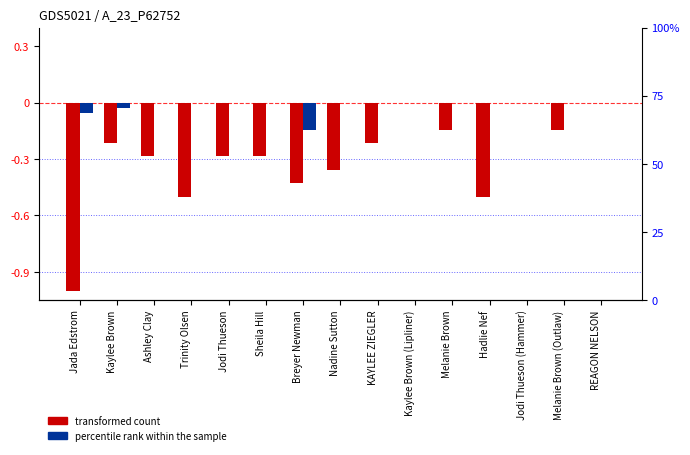

What is the spread (max minus min) of values at Breyer Newman?

0.3